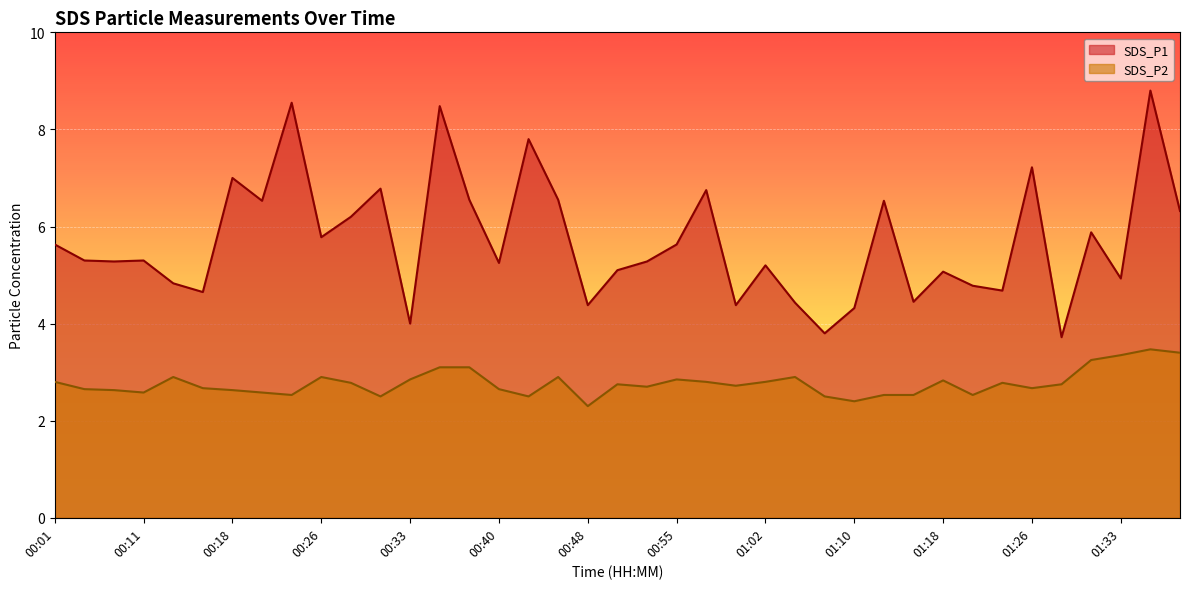

Reading left to right, what are all the values shown in this chart?

SDS_P1: 00:01=5.6	00:03=5.3	00:06=5.3	00:11=5.3	00:13=4.8	00:16=4.7	00:18=7.0	00:21=6.5	00:23=8.6	00:26=5.8	00:28=6.2	00:31=6.8	00:33=4.0	00:35=8.5	00:38=6.5	00:40=5.2	00:43=7.8	00:45=6.5	00:48=4.4	00:50=5.1	00:53=5.3	00:55=5.6	00:58=6.8	01:00=4.4	01:02=5.2	01:05=4.4	01:08=3.8	01:10=4.3	01:13=6.5	01:15=4.5	01:18=5.1	01:20=4.8	01:23=4.7	01:26=7.2	01:28=3.7	01:31=5.9	01:33=4.9	01:36=8.8	01:38=6.3
SDS_P2: 00:01=2.8	00:03=2.6	00:06=2.6	00:11=2.6	00:13=2.9	00:16=2.7	00:18=2.6	00:21=2.6	00:23=2.5	00:26=2.9	00:28=2.8	00:31=2.5	00:33=2.9	00:35=3.1	00:38=3.1	00:40=2.6	00:43=2.5	00:45=2.9	00:48=2.3	00:50=2.8	00:53=2.7	00:55=2.9	00:58=2.8	01:00=2.7	01:02=2.8	01:05=2.9	01:08=2.5	01:10=2.4	01:13=2.5	01:15=2.5	01:18=2.8	01:20=2.5	01:23=2.8	01:26=2.7	01:28=2.8	01:31=3.2	01:33=3.4	01:36=3.5	01:38=3.4